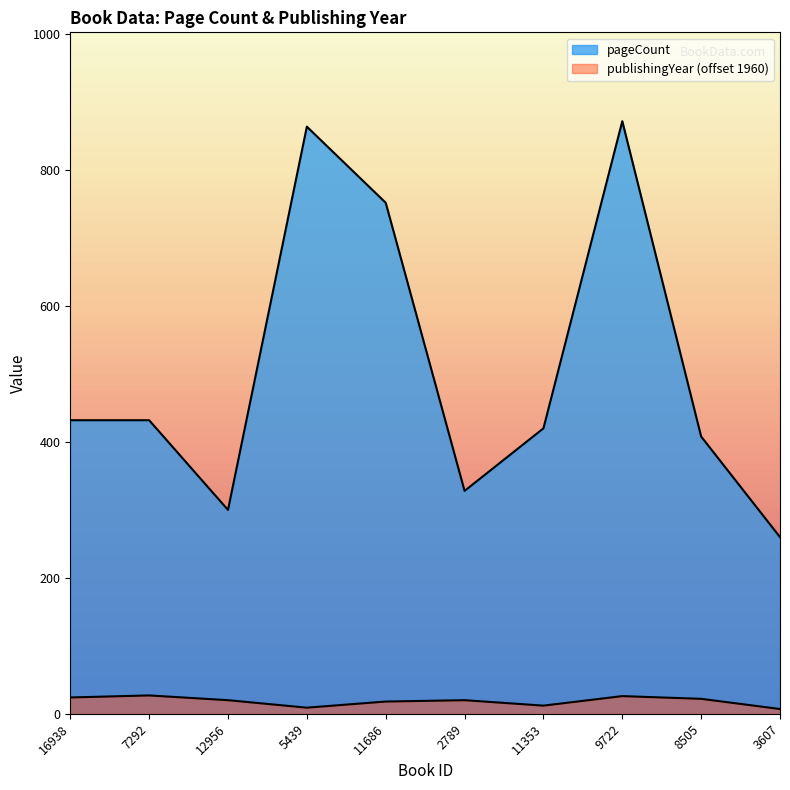

Is it true that pageCount equals 432 at 7292?

True